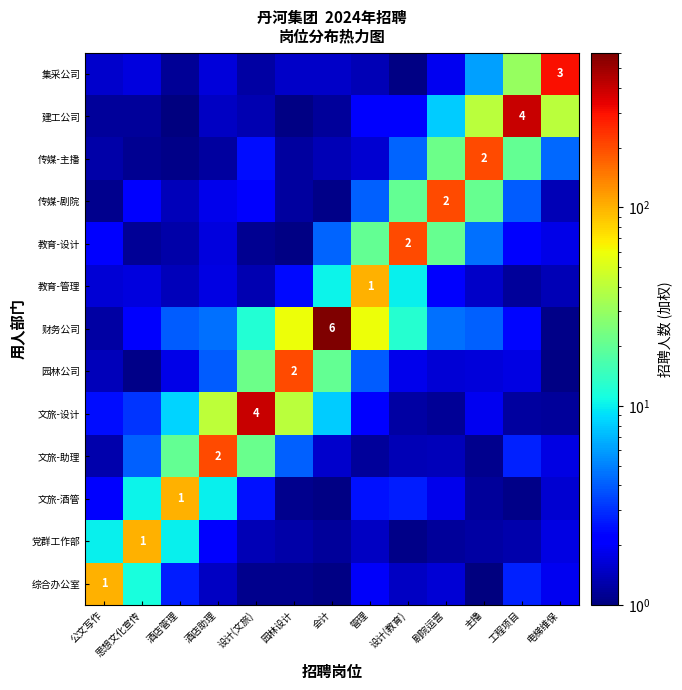

At 设计(教育), list the series in order from largest to smallest.

教育-设计, 传媒-剧院, 财务公司, 教育-管理, 传媒-主播, 文旅-酒管, 建工公司, 园林公司, 综合办公室, 文旅-助理, 文旅-设计, 党群工作部, 集采公司